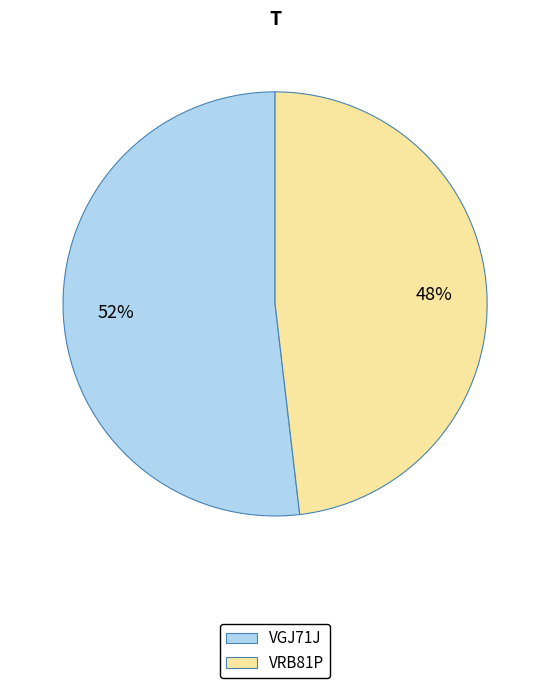

True or false: VRB81P accounts for 42% of the total.

False